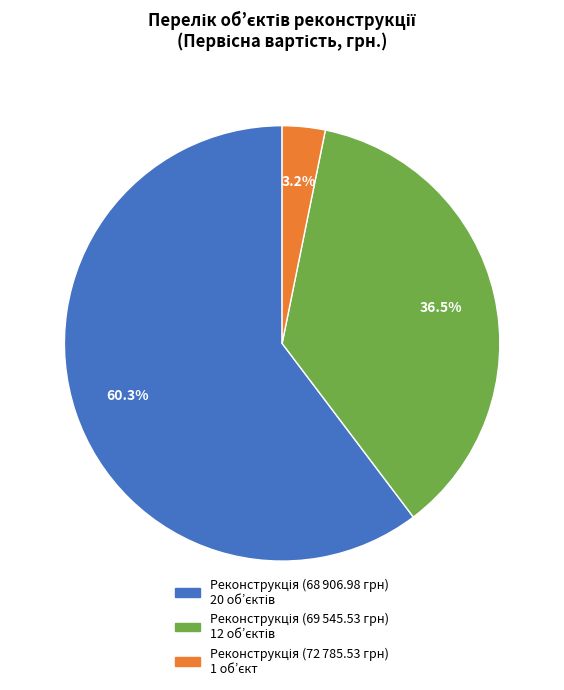

Is there any slice that represents more than half of the pie?

Yes